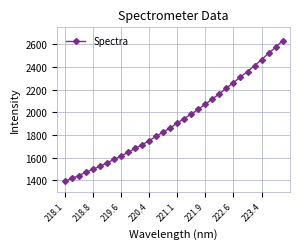

Does the chart have visible grid lines?

Yes